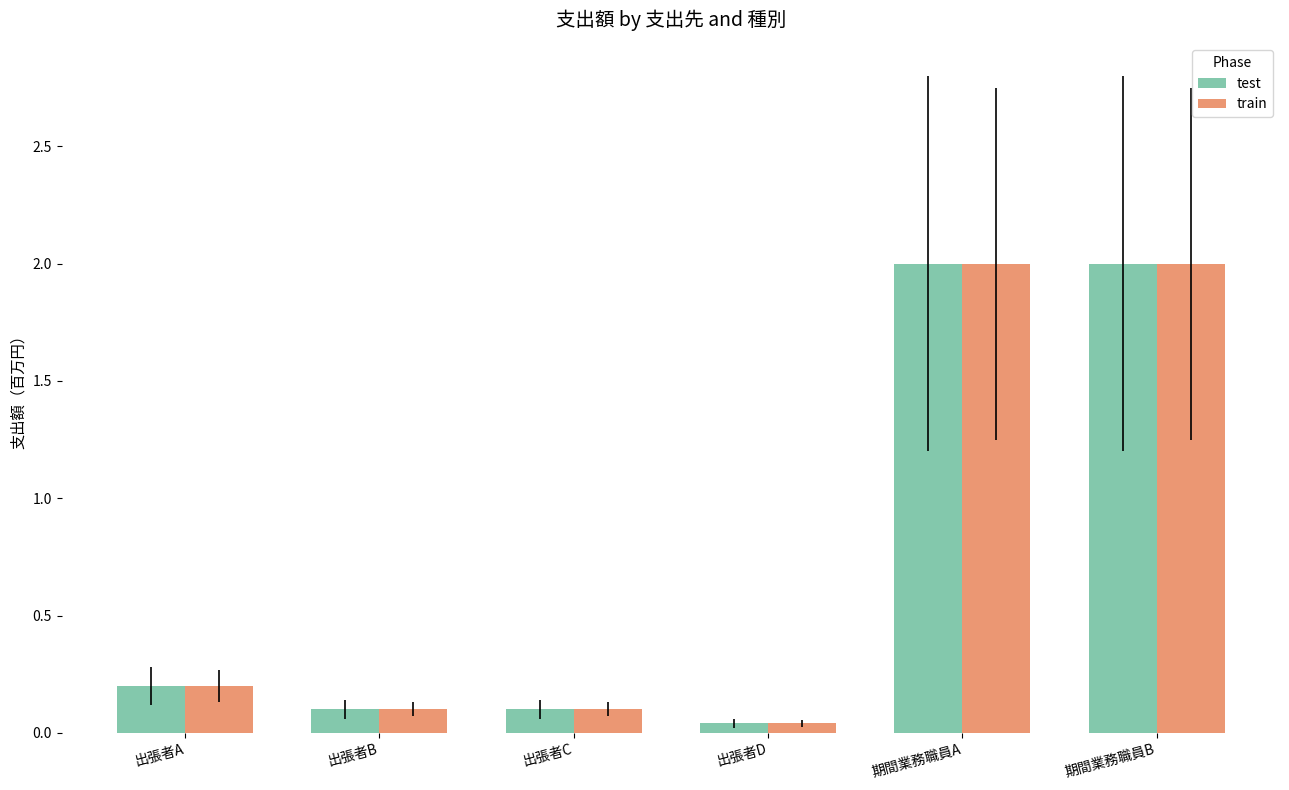

Where is test nearest to the value 1?

出張者A